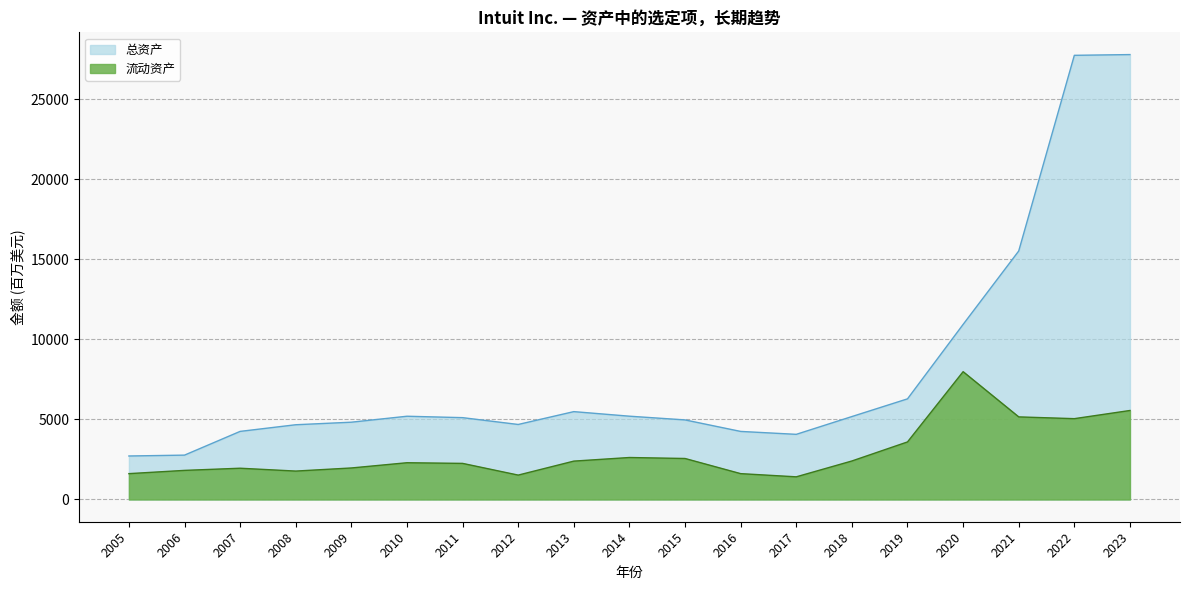

Which category has the lowest value in the 总资产 series?

2005